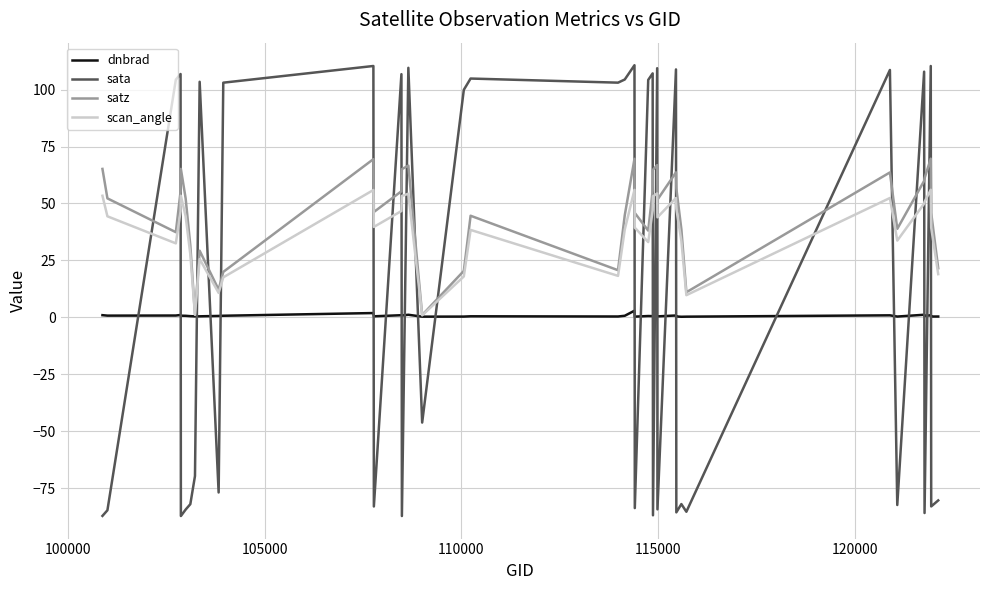

What is the highest value of the satz series?

69.7